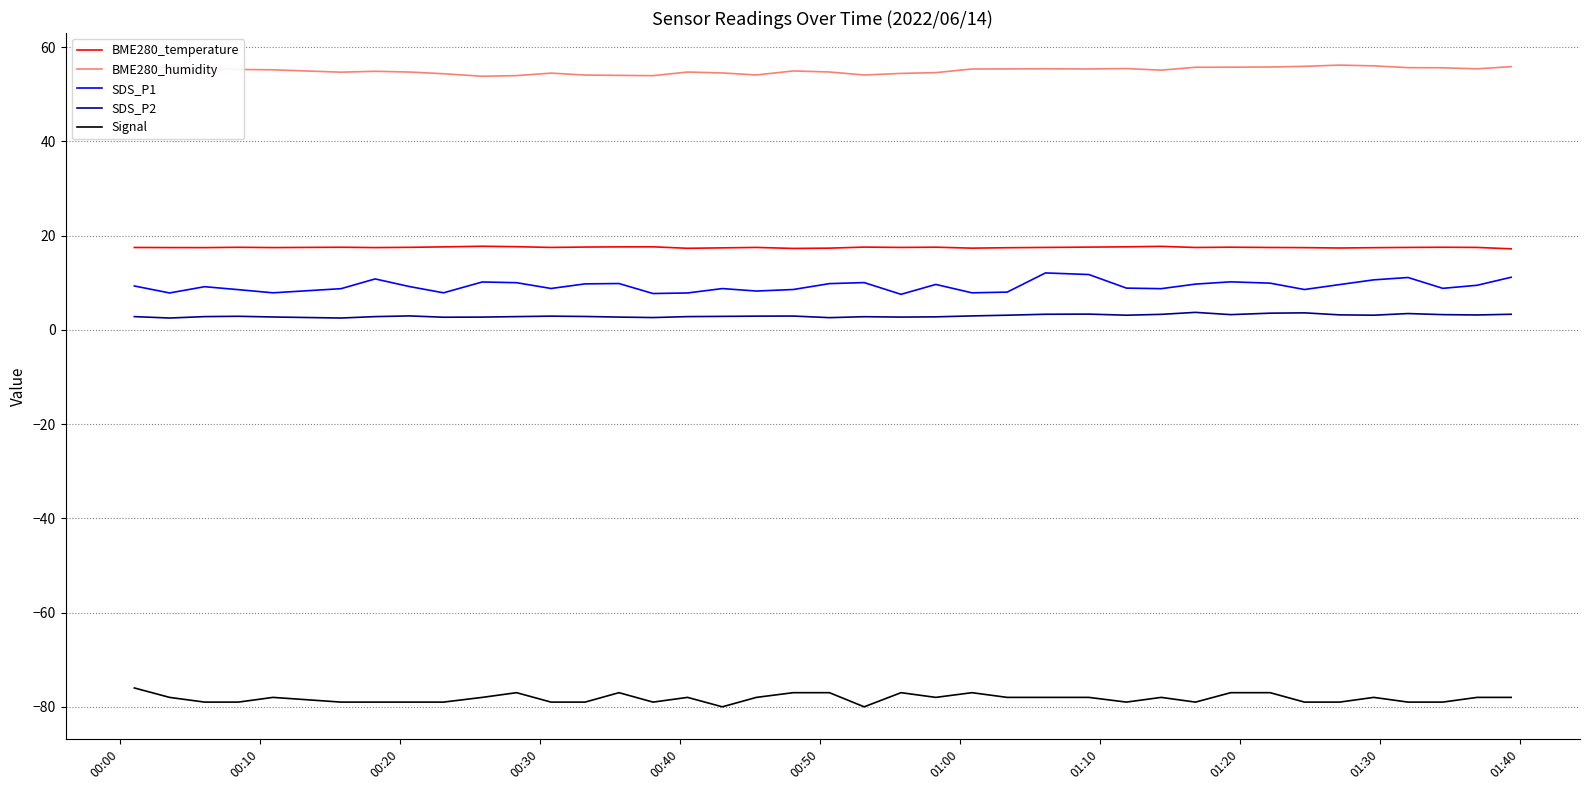

True or false: BME280_humidity and BME280_temperature cross at least once.

False